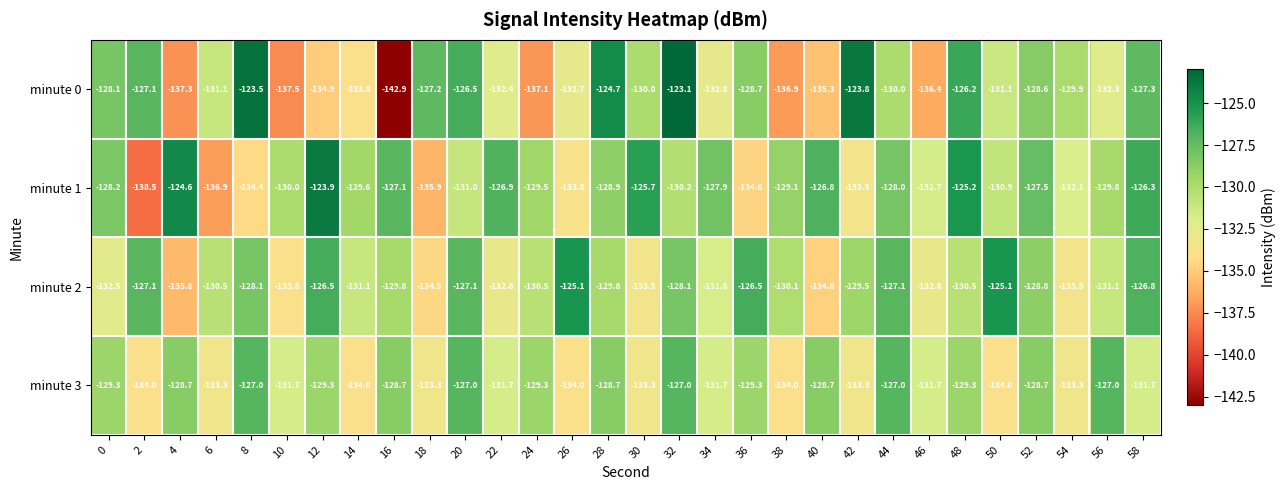

Which series has the widest spread of values?

minute 0